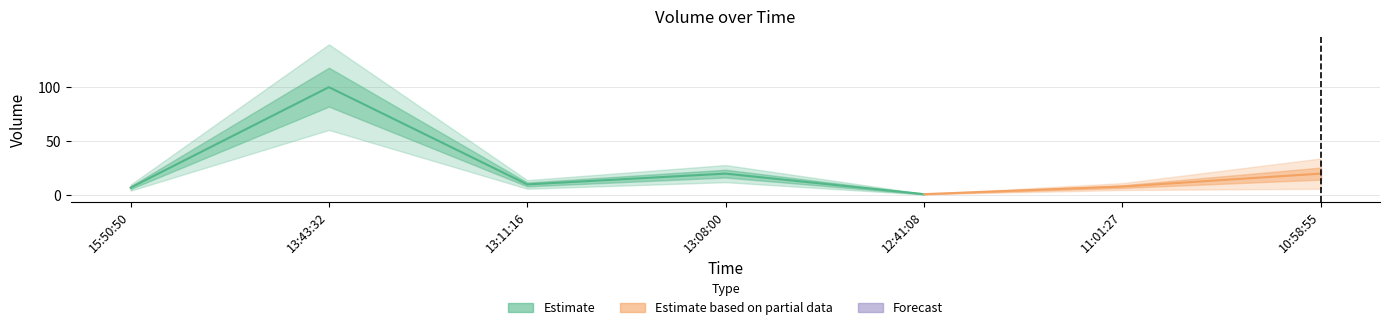

Reading right to left, extract all data points from this chart.

20	8	1	20	10	100	7